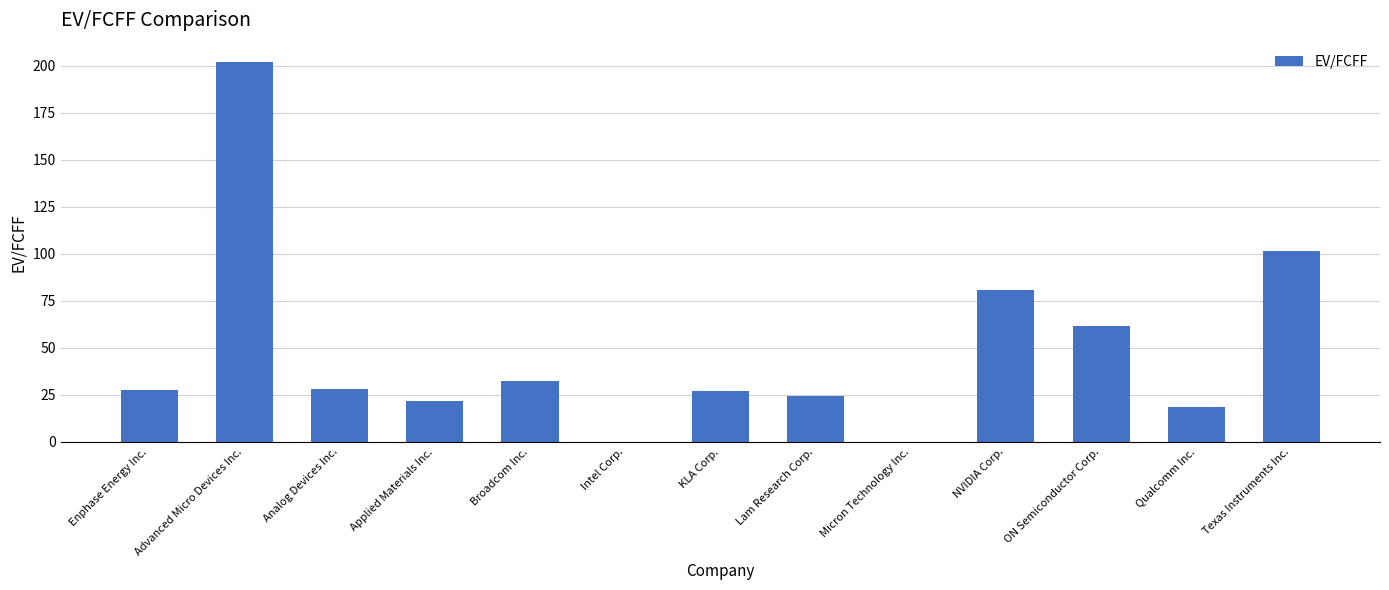

What is the sum of all values?

626.9